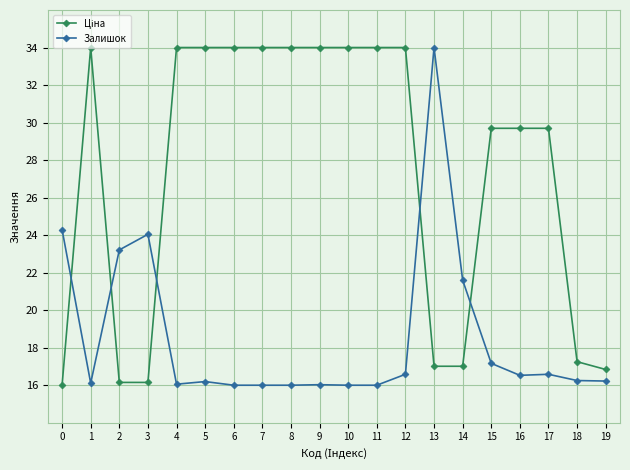

What is the sum of all Залишок values?

370.9